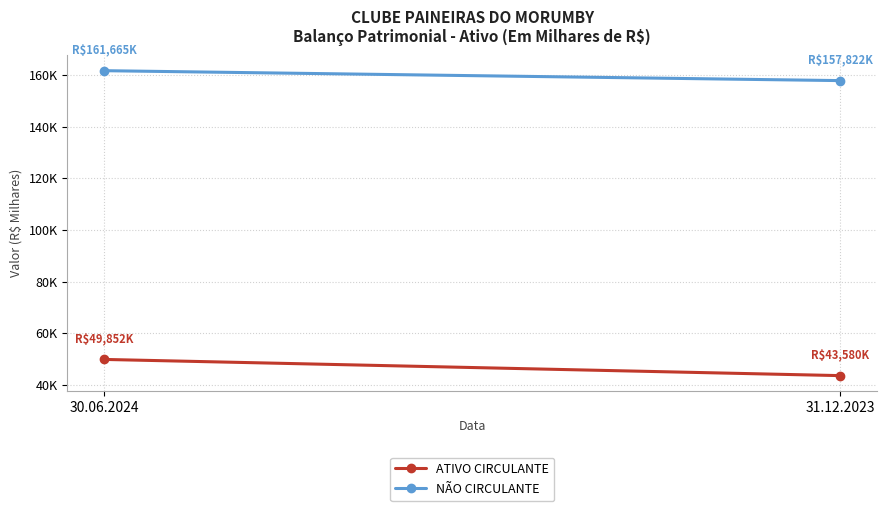

What is the minimum value shown in the chart?

43580